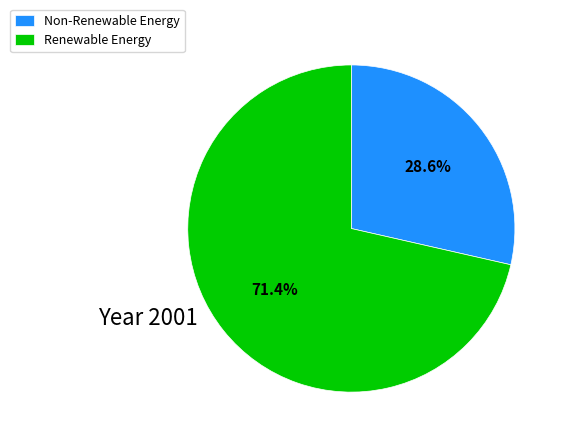

Is there any slice that represents more than half of the pie?

Yes